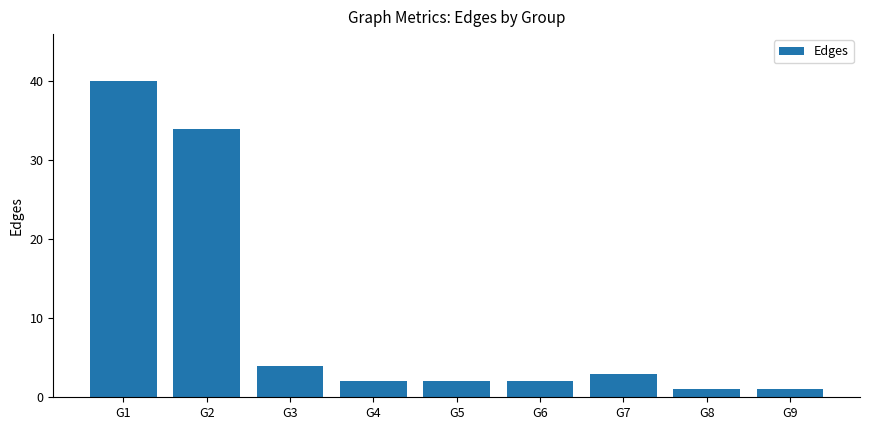

What is the difference between the second highest and minimum values?

33